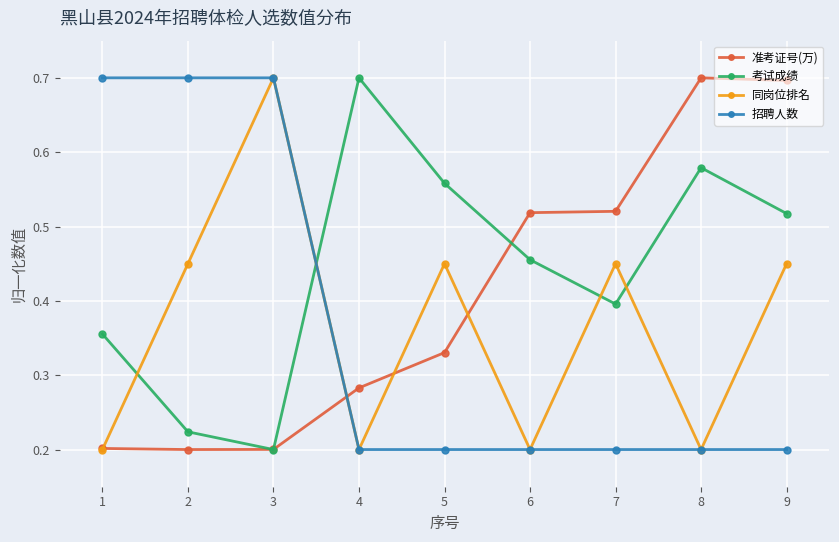

Which series has the largest total across all categories?

考试成绩